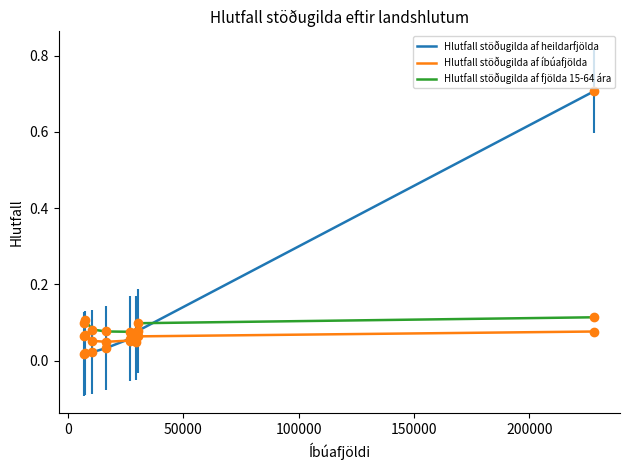

What is the maximum value for Hlutfall stöðugilda af heildarfjölda?

0.7